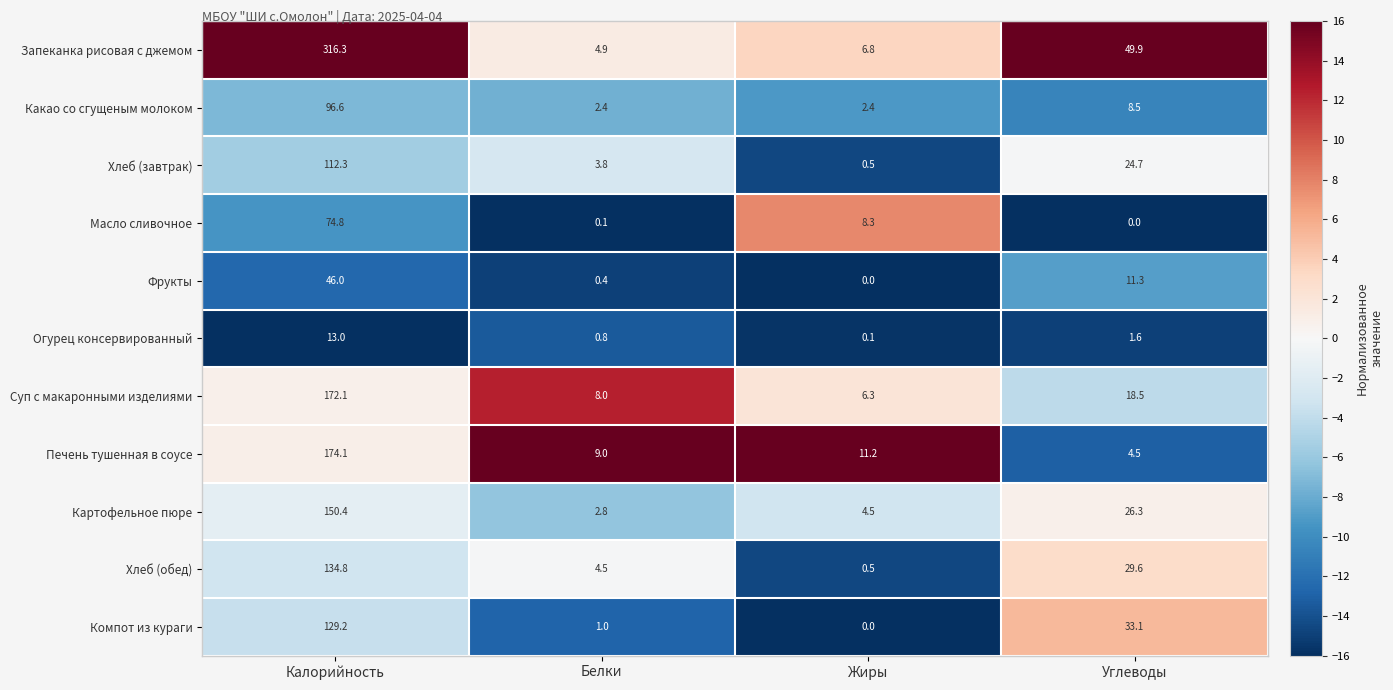

Count the number of categories in the chart.

4